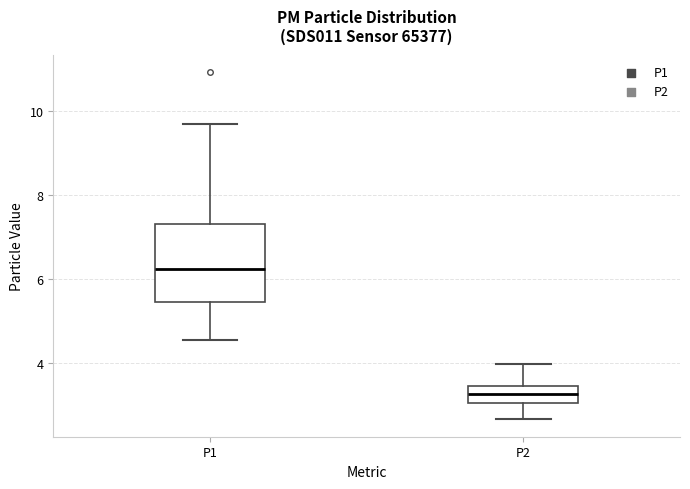

Where is the upper edge of the box for P1 on the y-axis? The values are not printed on the chart, so give them approximately, as read against the axis.

7.4